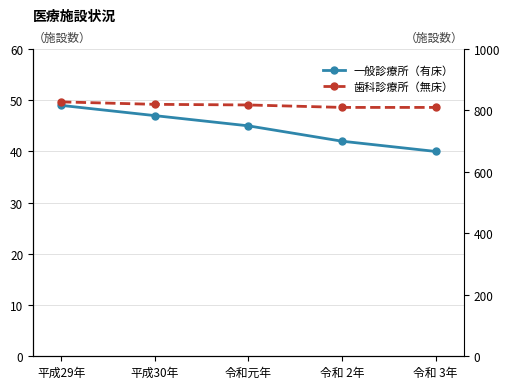

True or false: 歯科診療所（無床） and 一般診療所（有床） cross at least once.

False